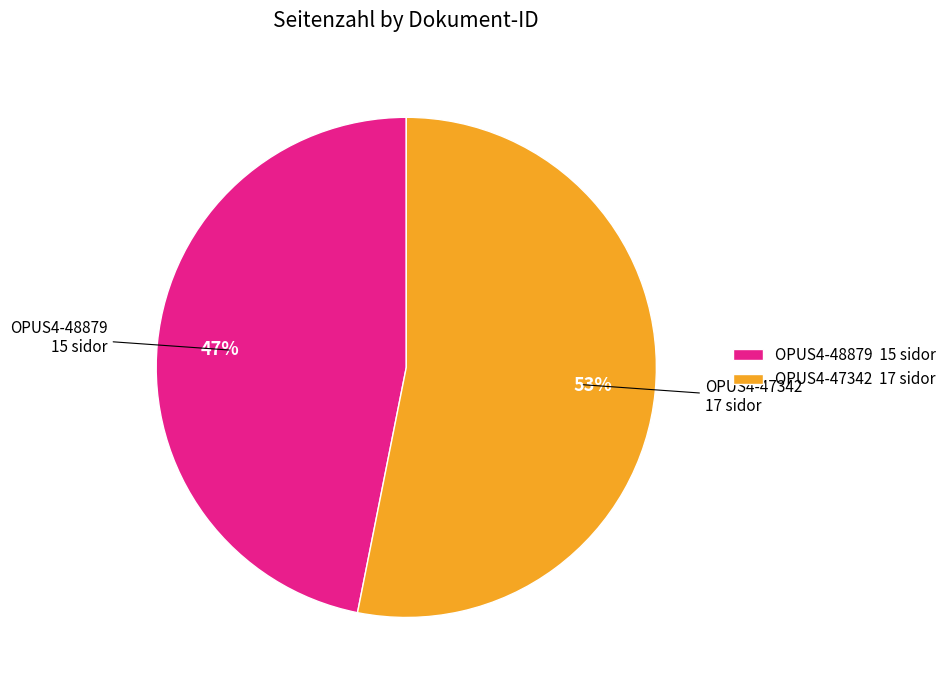

Is the sum of OPUS4-47342 and OPUS4-48879 greater than half?

Yes